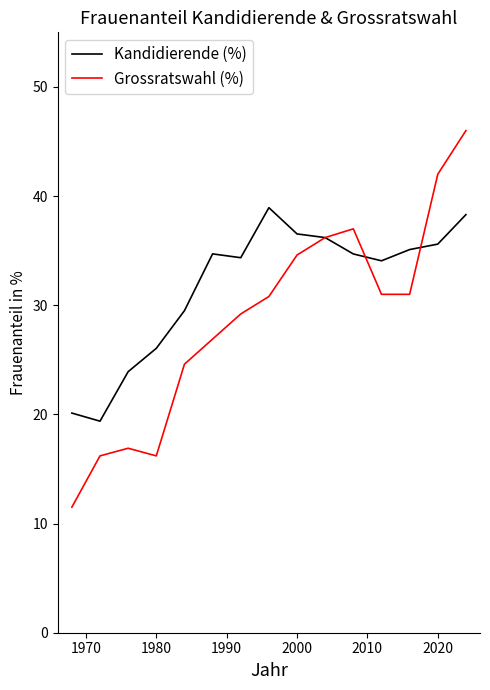

After their last crossing, which series has the higher values: Kandidierende (%) or Grossratswahl (%)?

Grossratswahl (%)